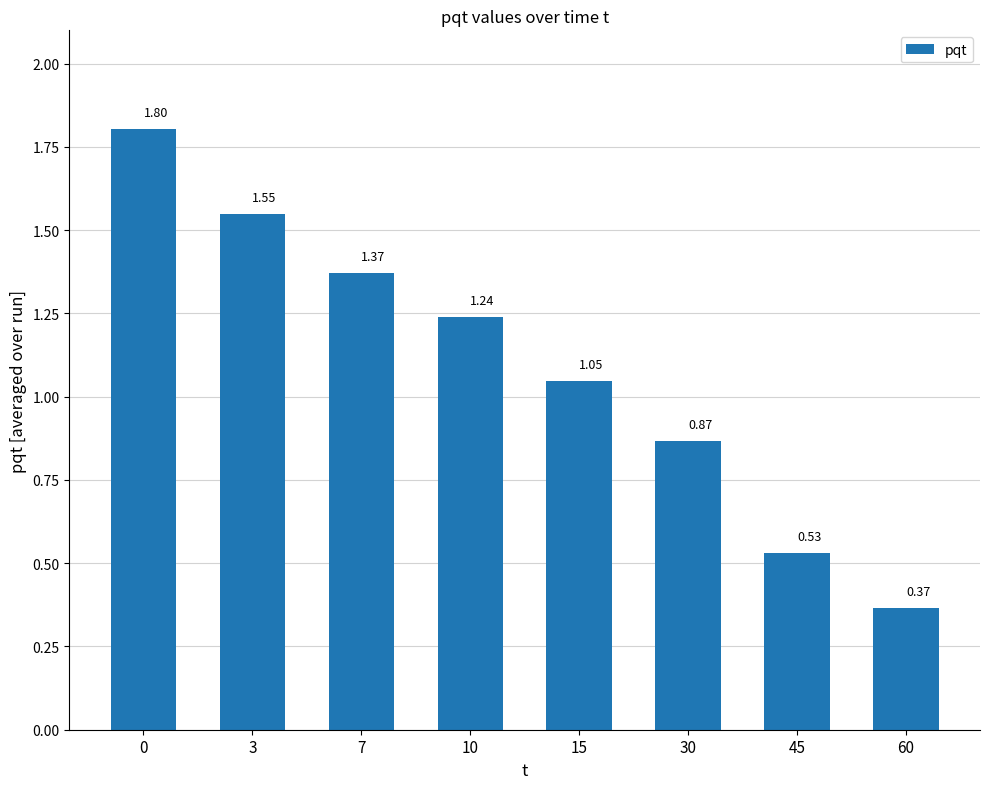

The chart shows a value of 1.7 at 10. True or false?

False